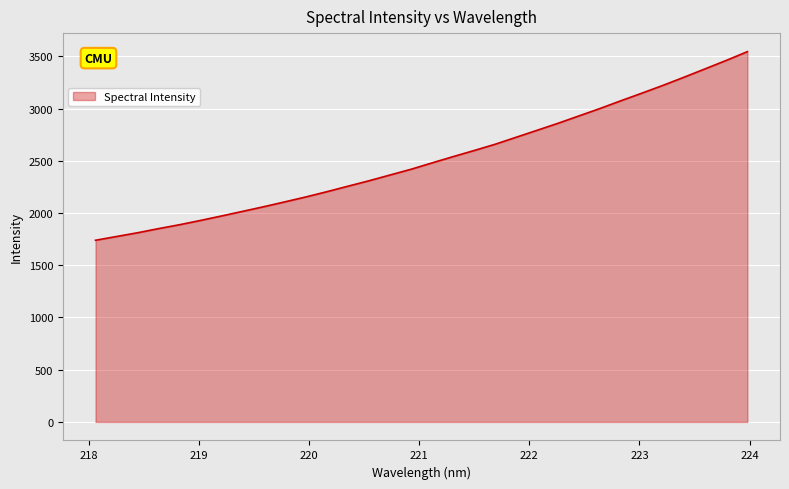

What is the greatest value displayed?

3545.3